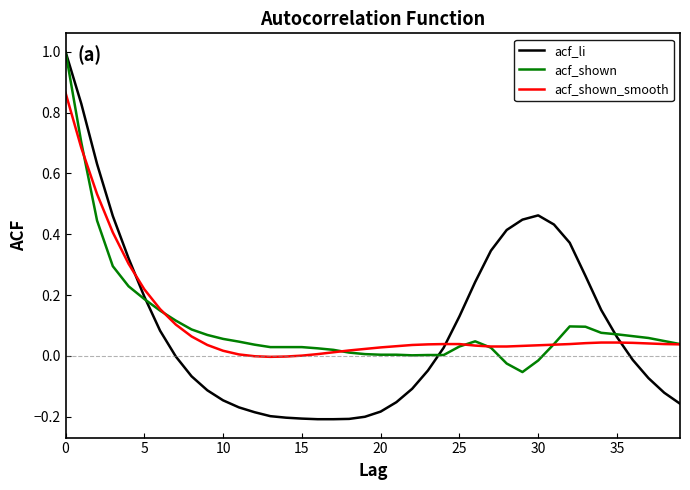

Count the number of categories in the chart.

40